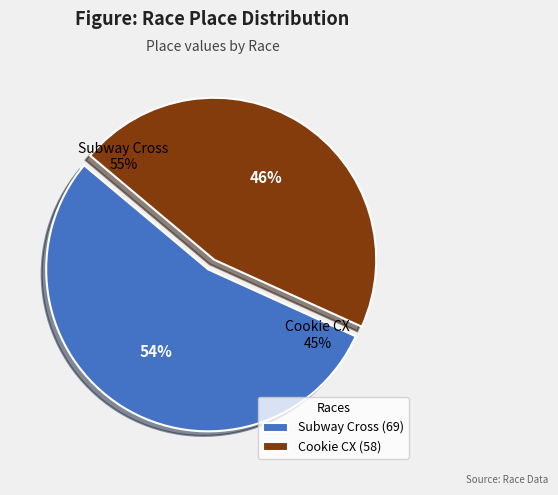

To the nearest percent, what is the combined percentage of Cookie CX and Subway Cross?

100%